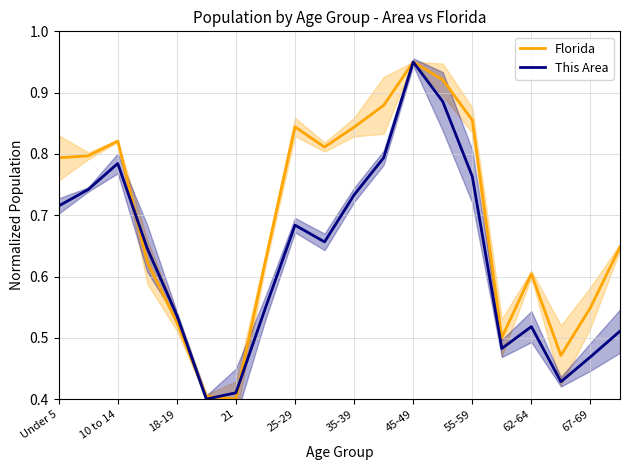

What is the difference between the maximum and minimum values in the Florida series?

0.6